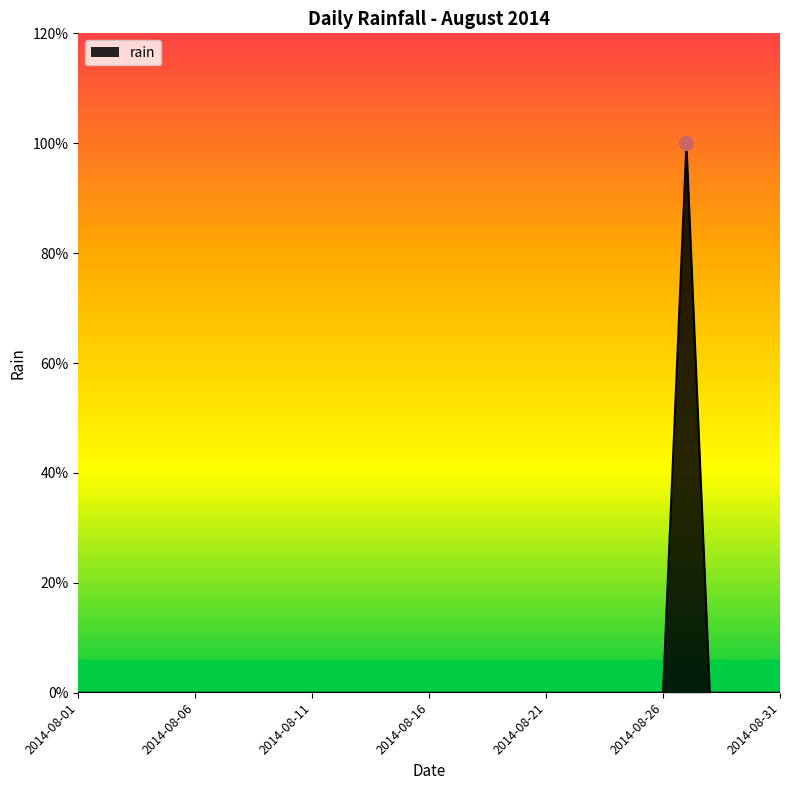

Count the values in the range 0 to 1.

31